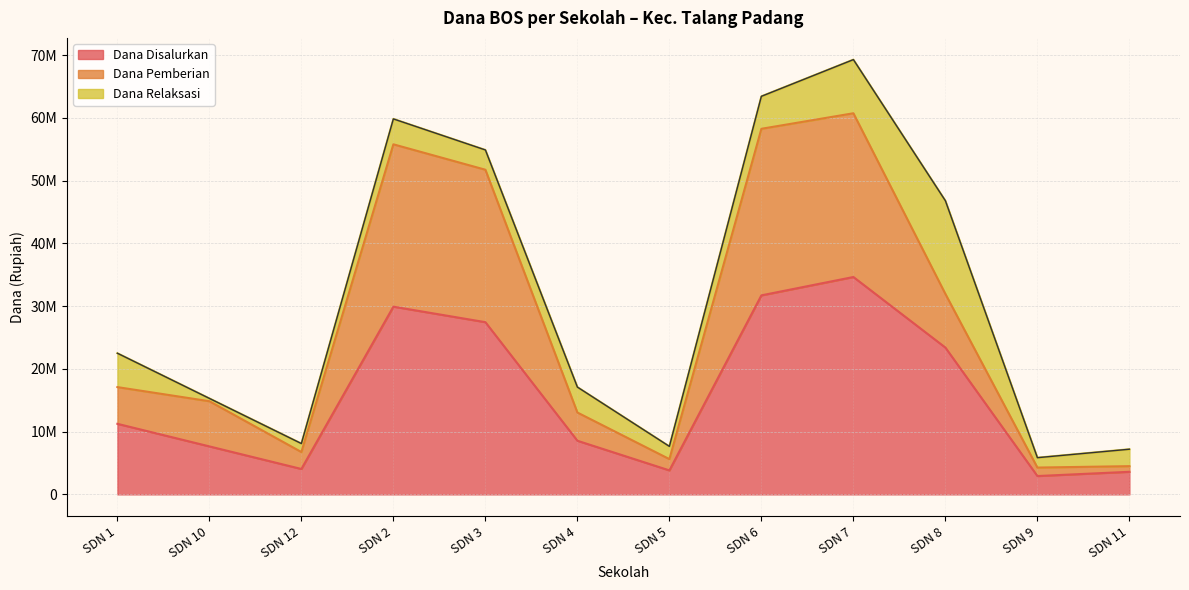

Does the chart have visible grid lines?

Yes